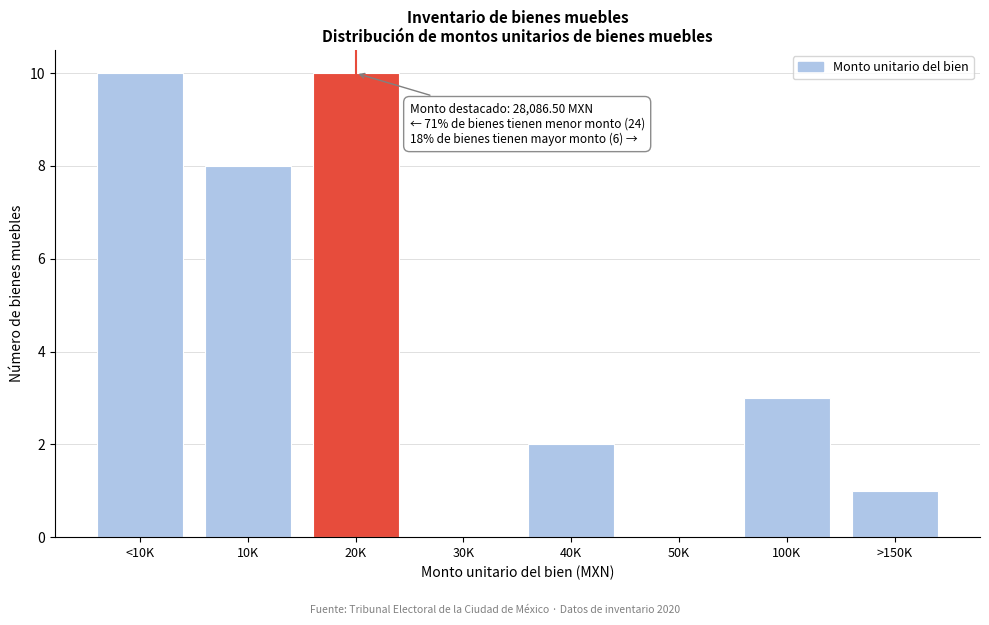

Reading left to right, extract all data points from this chart.

<10K=10	10K=8	20K=10	30K=0	40K=2	50K=0	100K=3	>150K=1